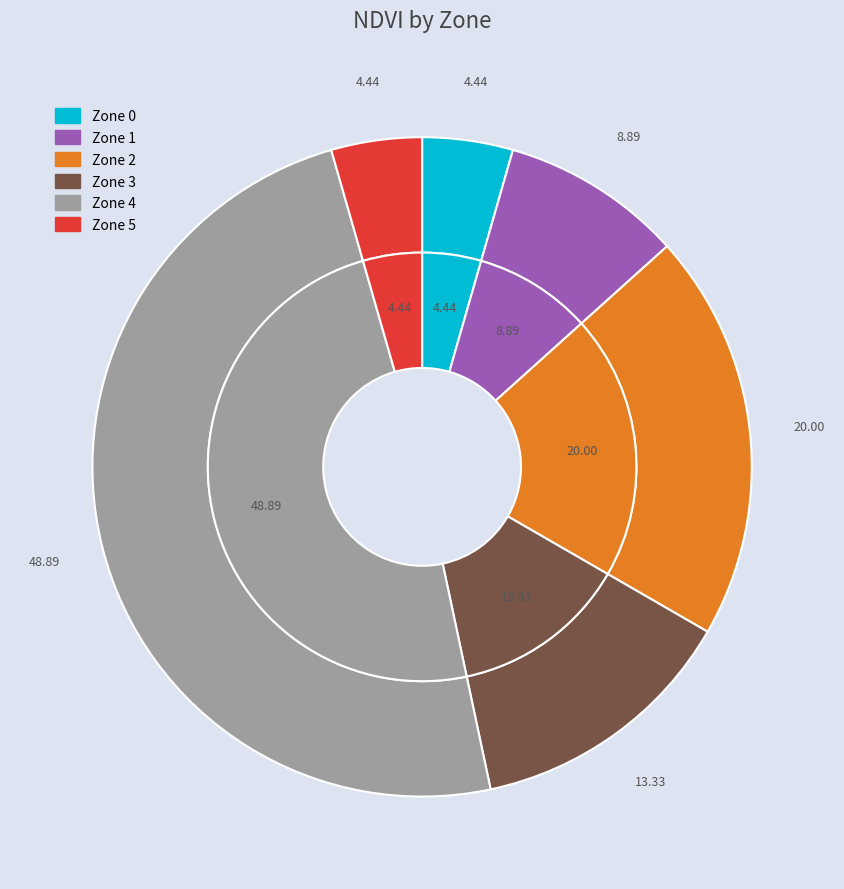

To the nearest percent, what percentage of the pie is Zone 3?

13%